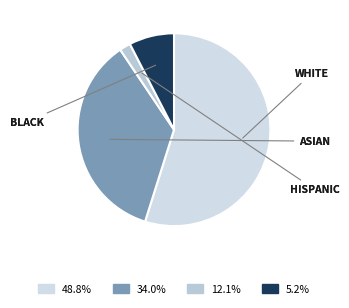

How many segments does this pie chart have?

4